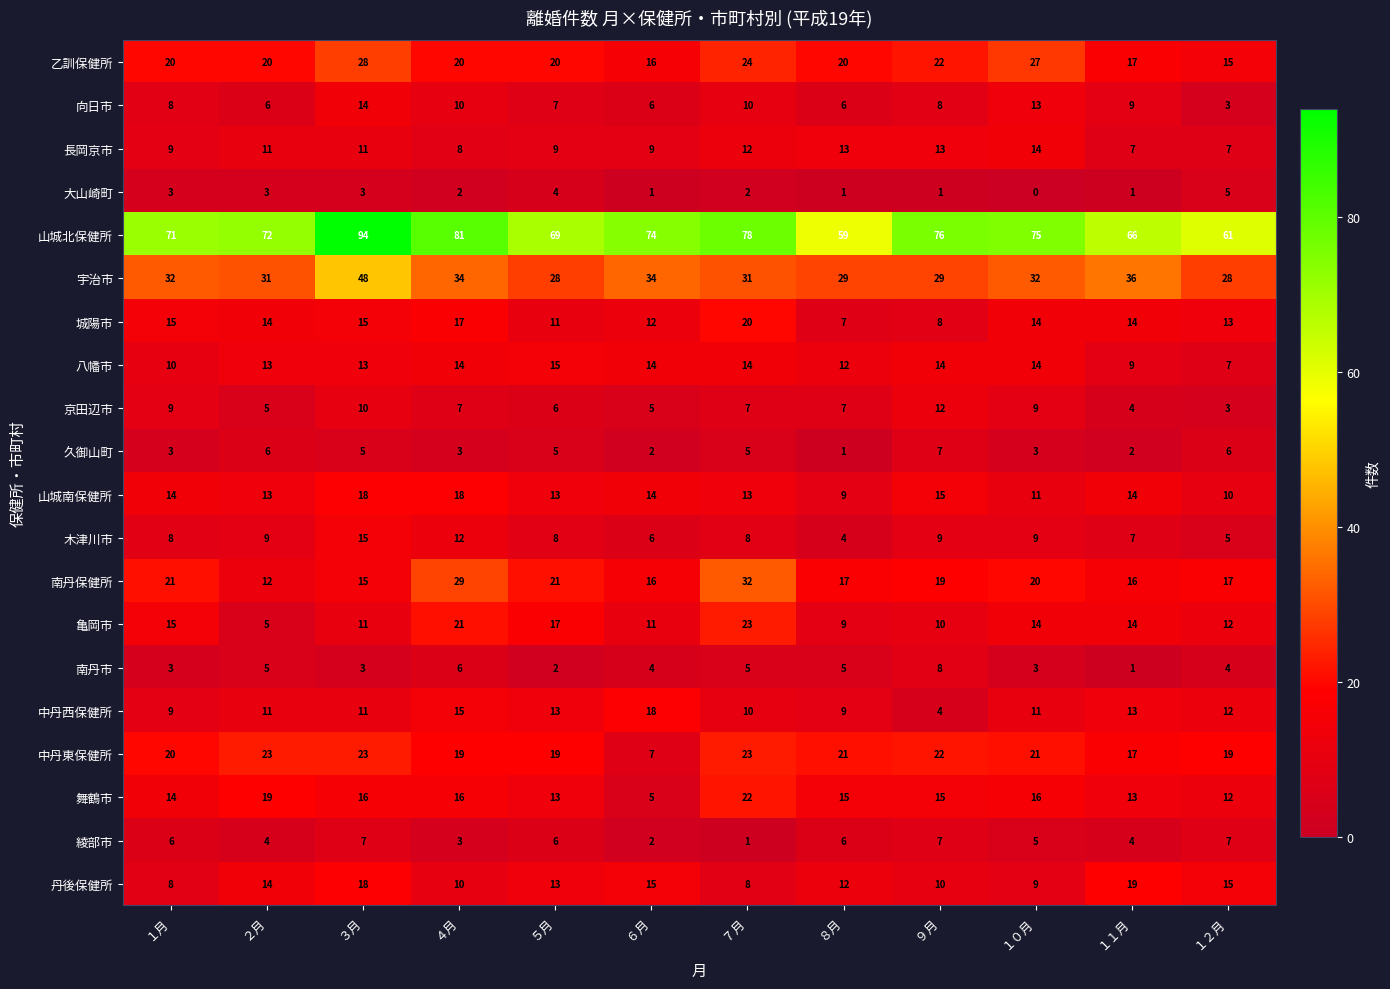

Which series has the largest total across all categories?

山城北保健所